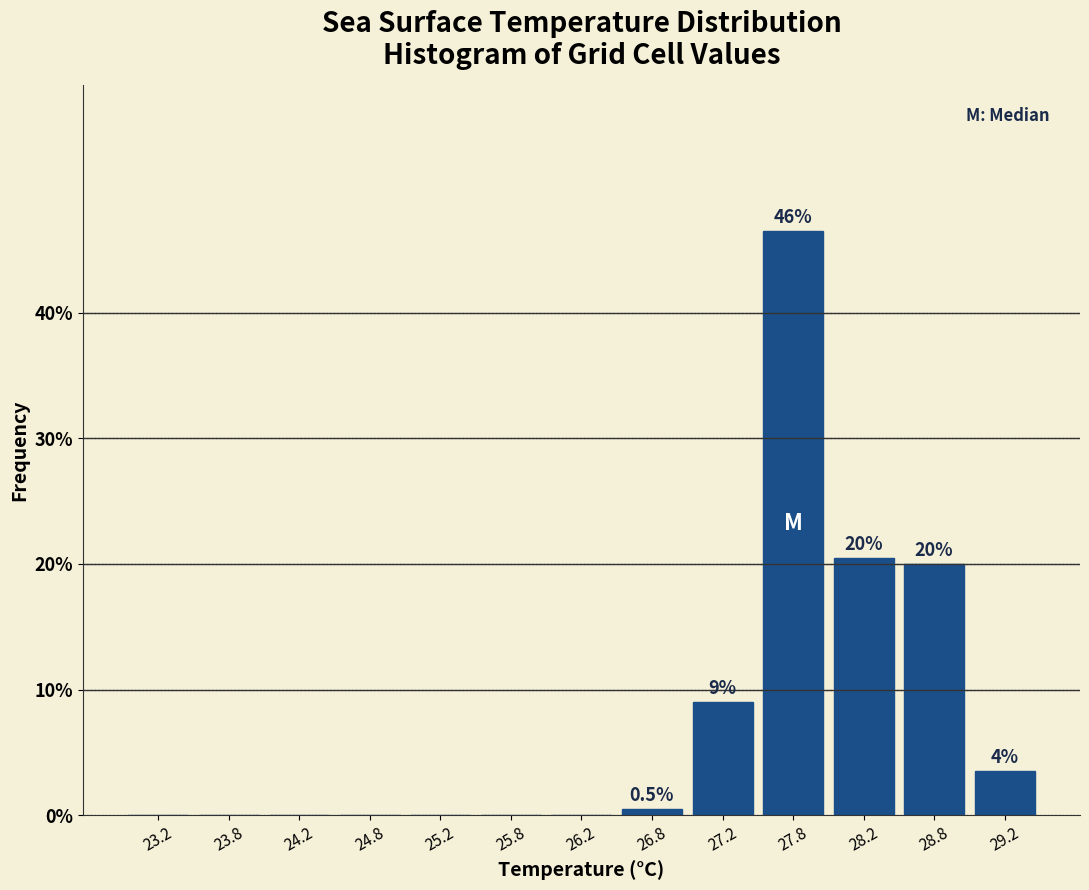

Which range on the x-axis has the tallest bar?

27.5 to 28.0